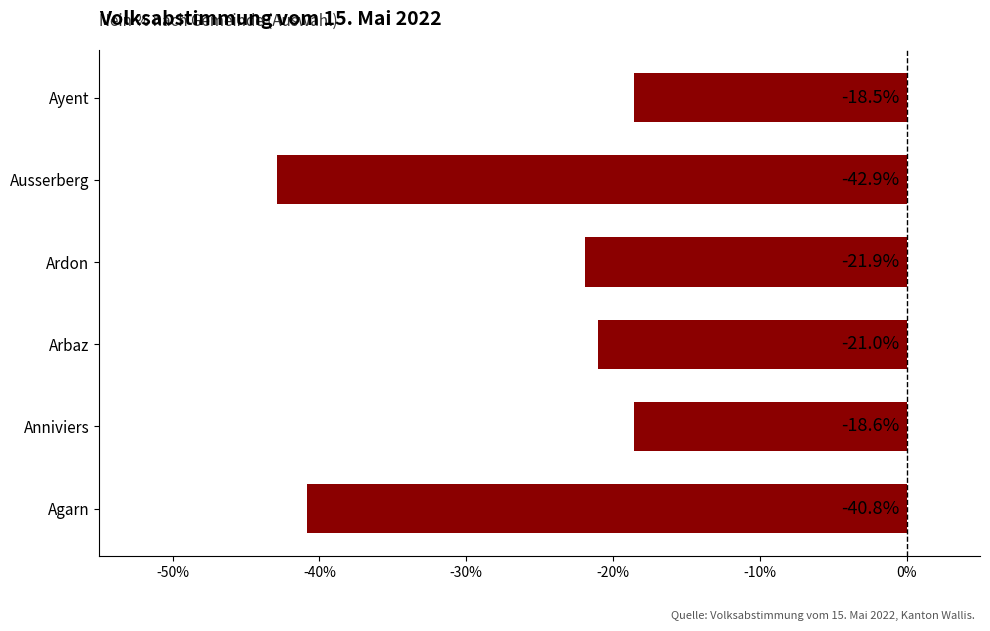

Does the chart contain any negative values?

Yes